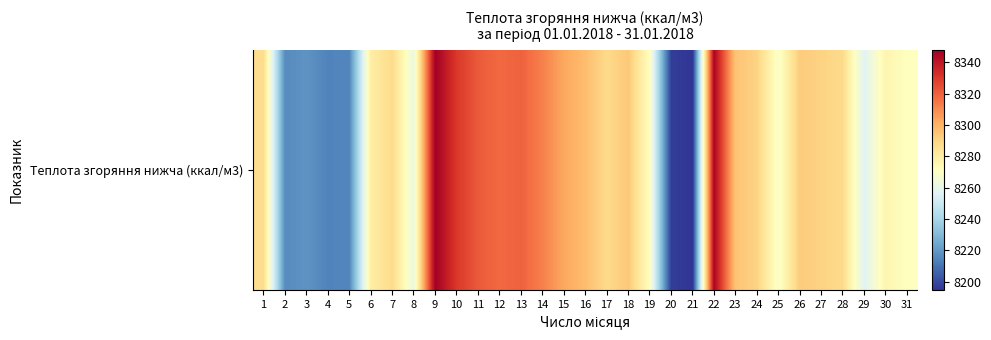

What is the difference between the maximum and minimum values?

152.9